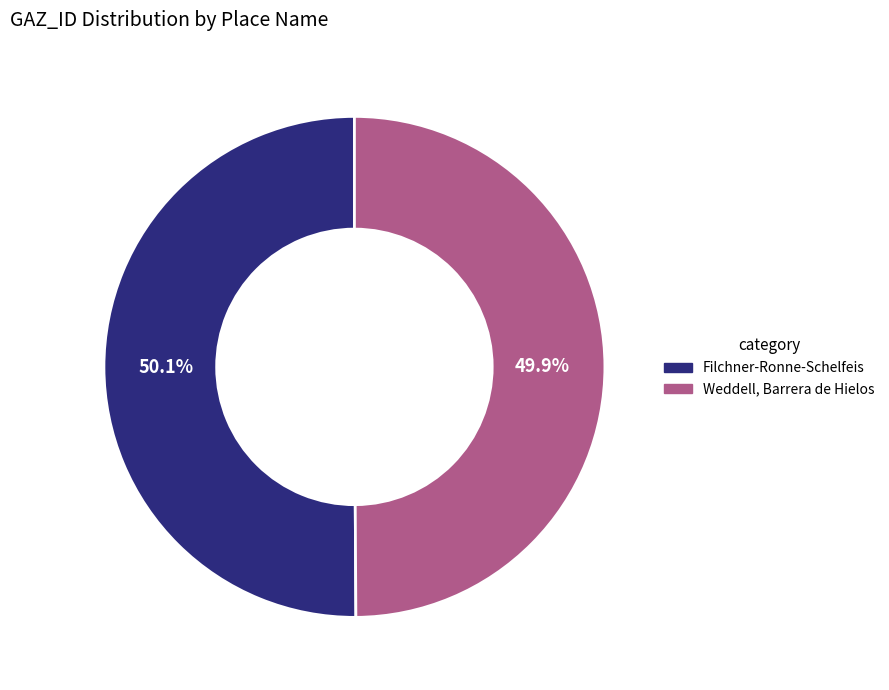

Does any single category account for the majority?

Yes